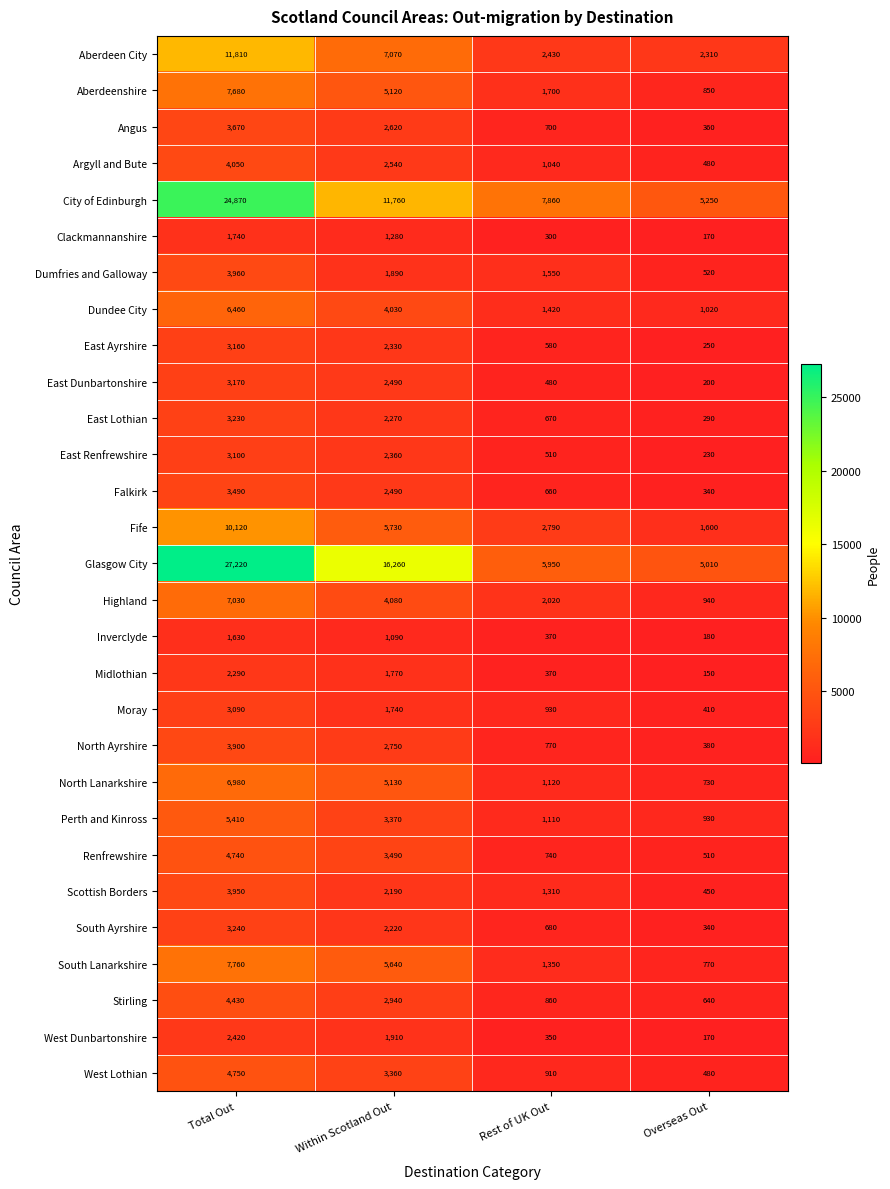

What is the spread (max minus min) of values at Within Scotland Out?

15170